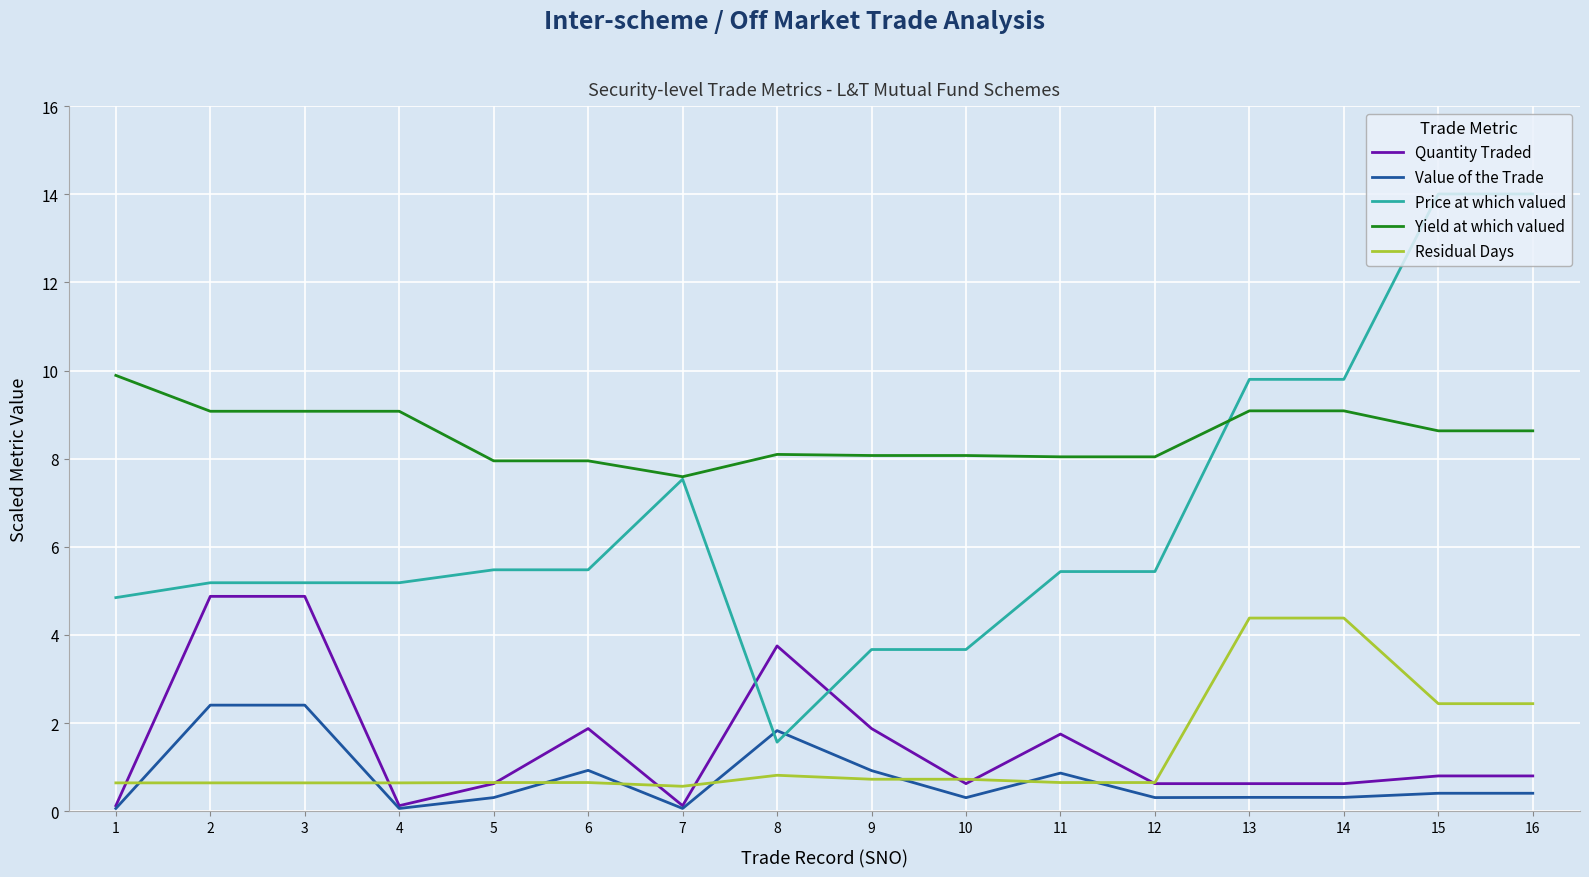

At how many categories does at least one series exceed 10?

2